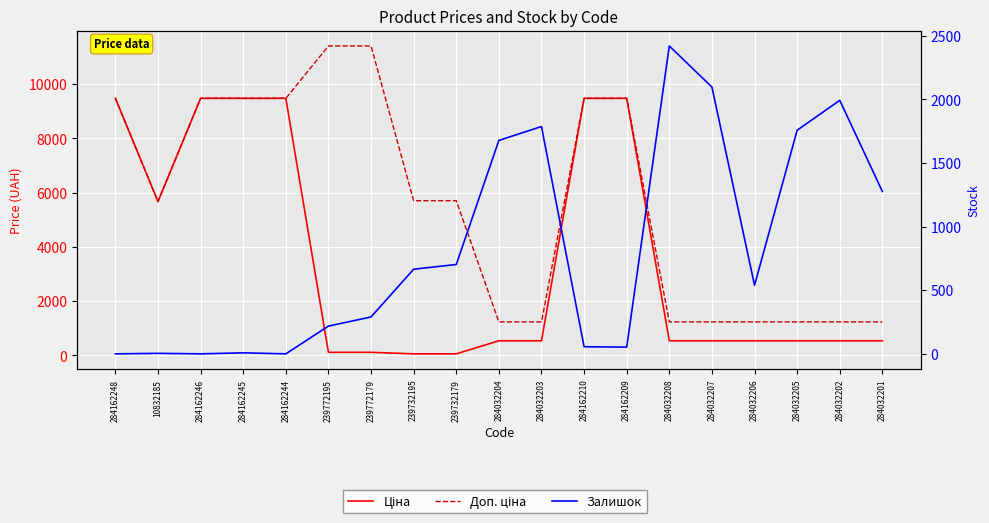

At which category does the chart reach its peak across all series?

239772195